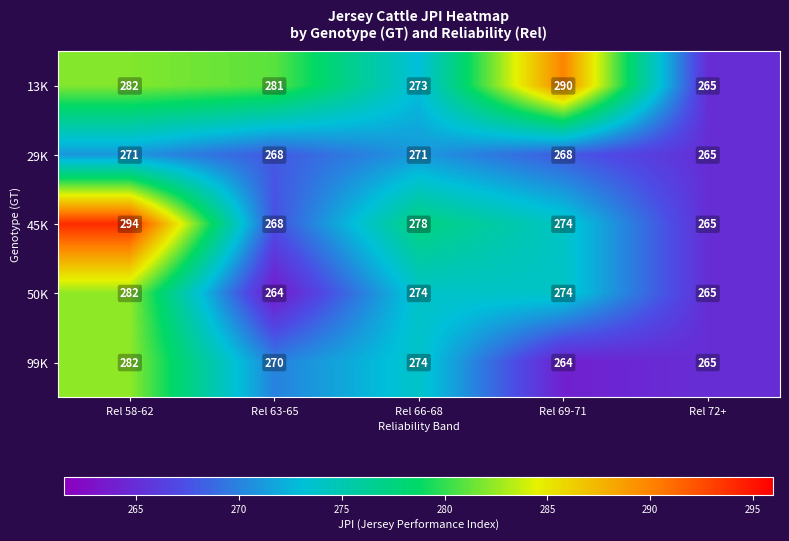

Count the number of categories in the chart.

5